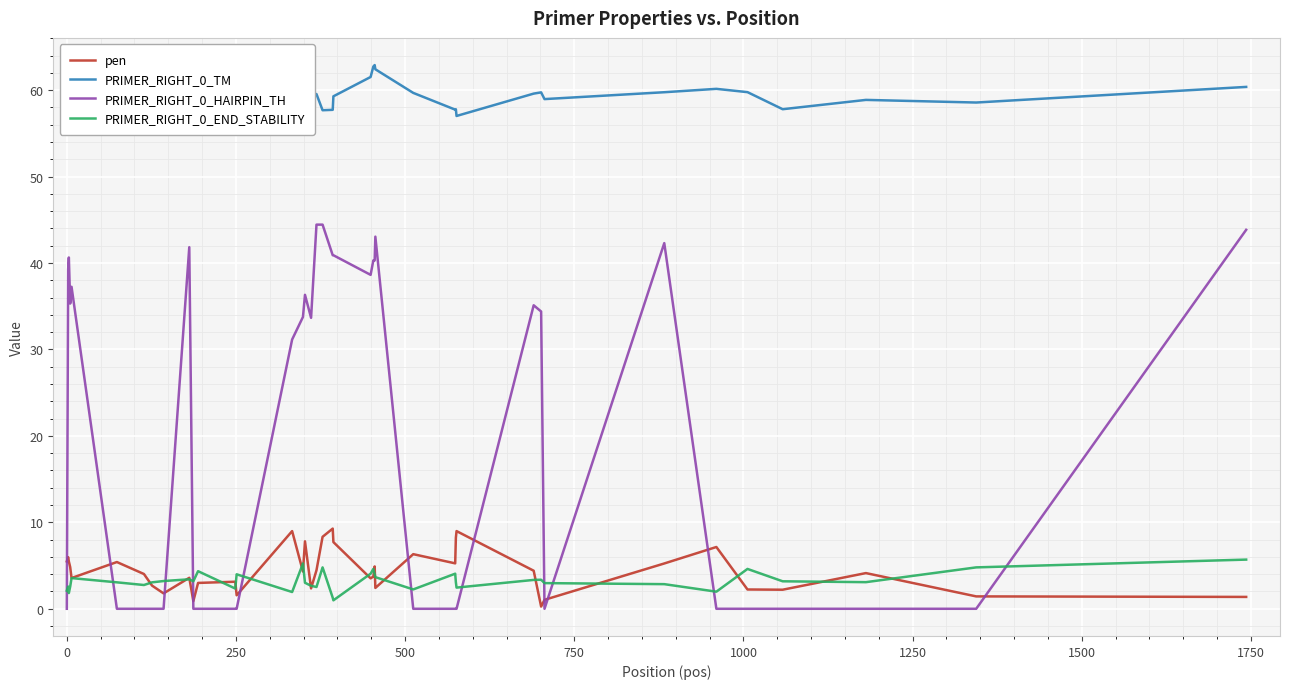

After their last crossing, which series has the higher values: PRIMER_RIGHT_0_HAIRPIN_TH or PRIMER_RIGHT_0_END_STABILITY?

PRIMER_RIGHT_0_HAIRPIN_TH